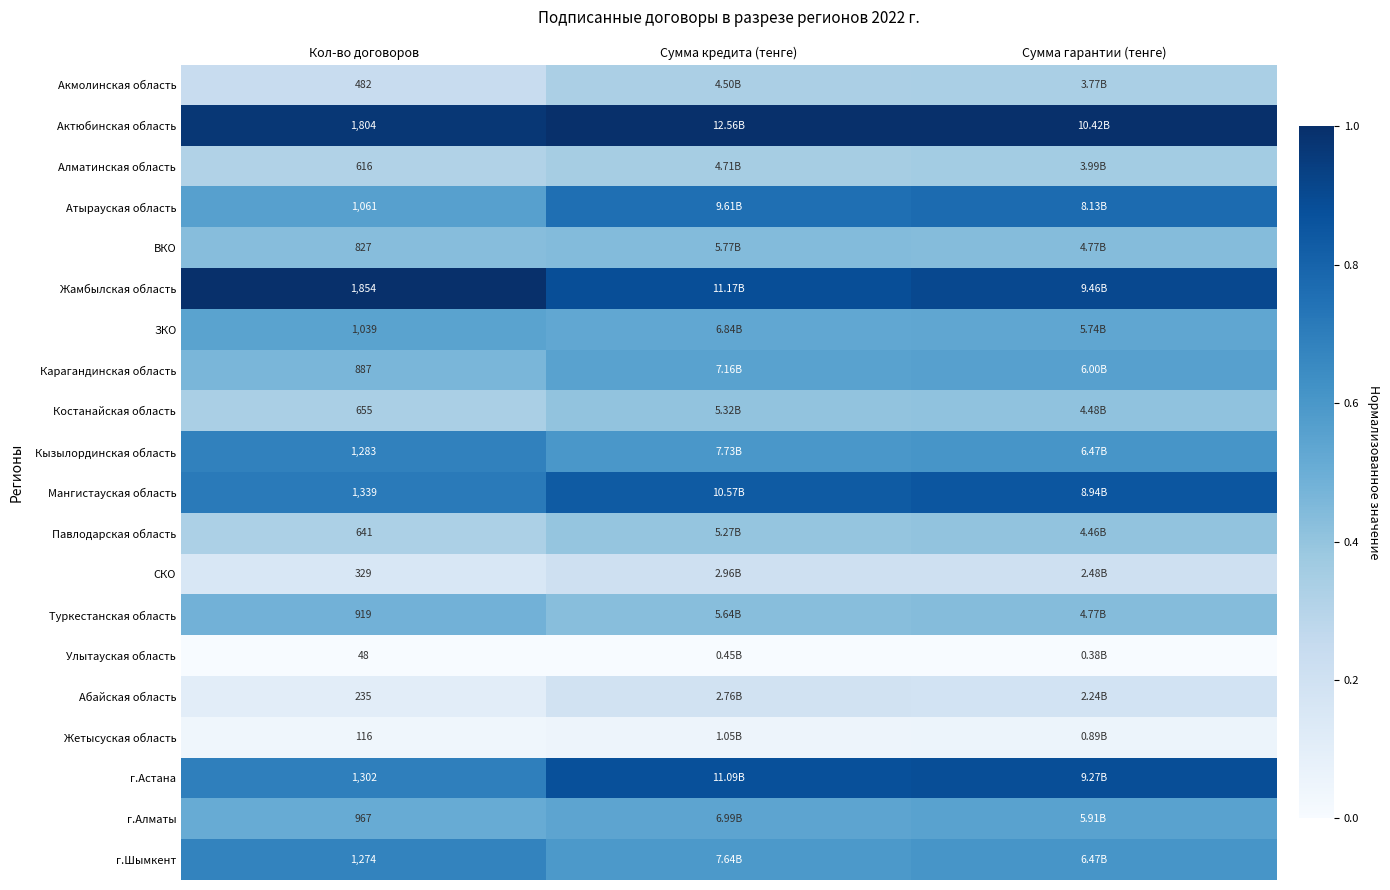

At how many categories does at least one series exceed 0?

3